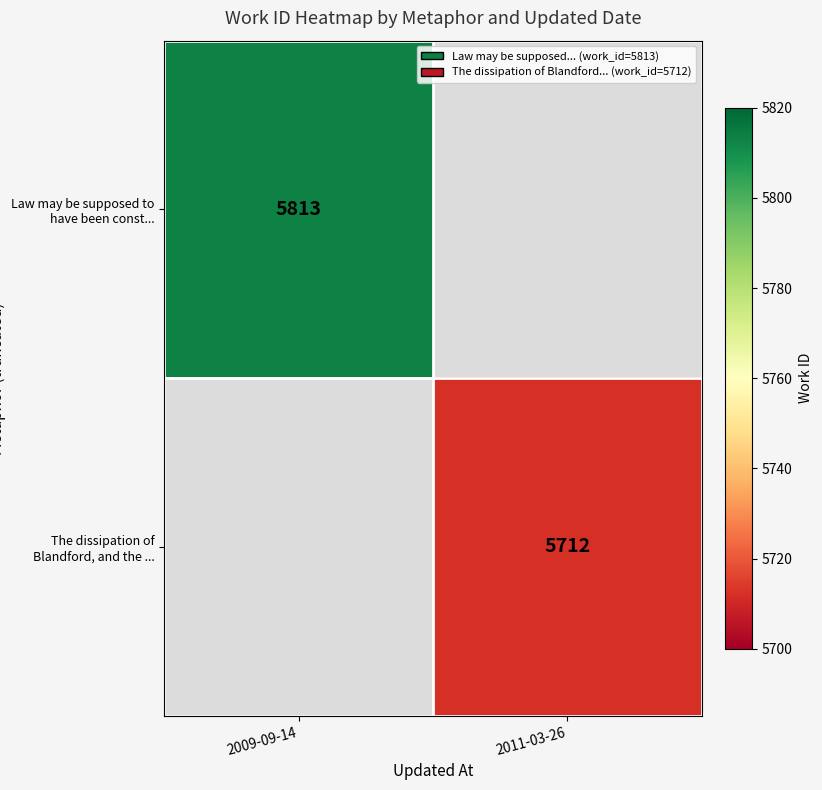

Count the number of data series in this chart.

2